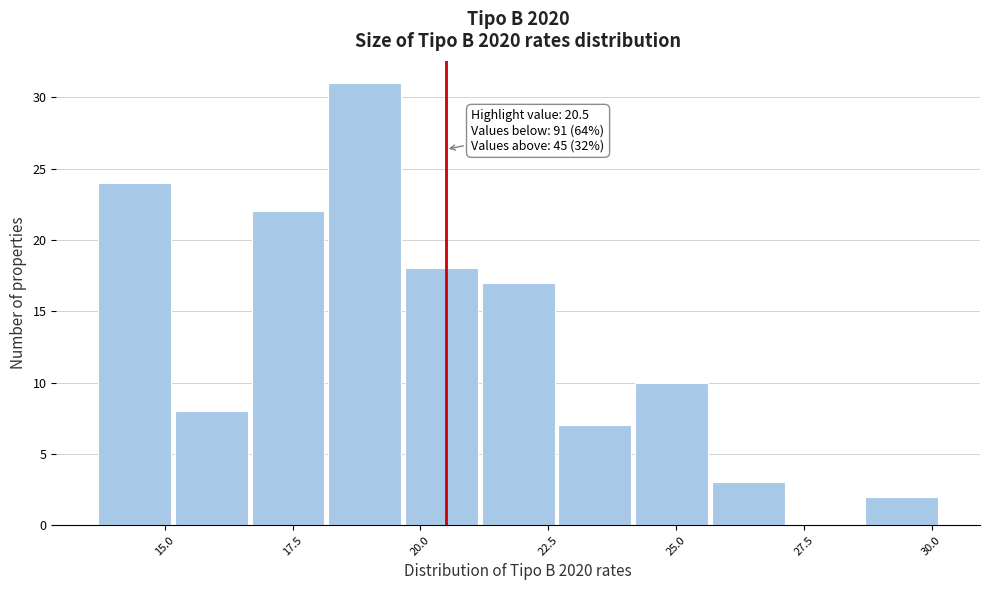

Around what value on the x-axis is the tallest bar? Give the approximate position of its centre, as read against the axis.

19.0